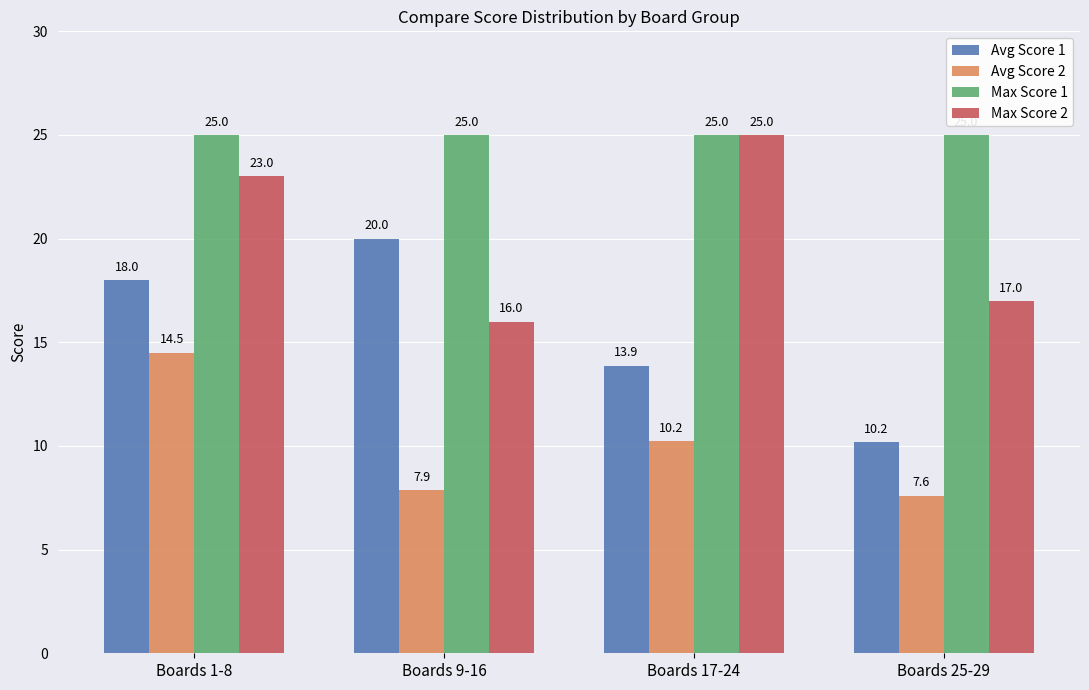

Which series has the largest total across all categories?

Max Score 1